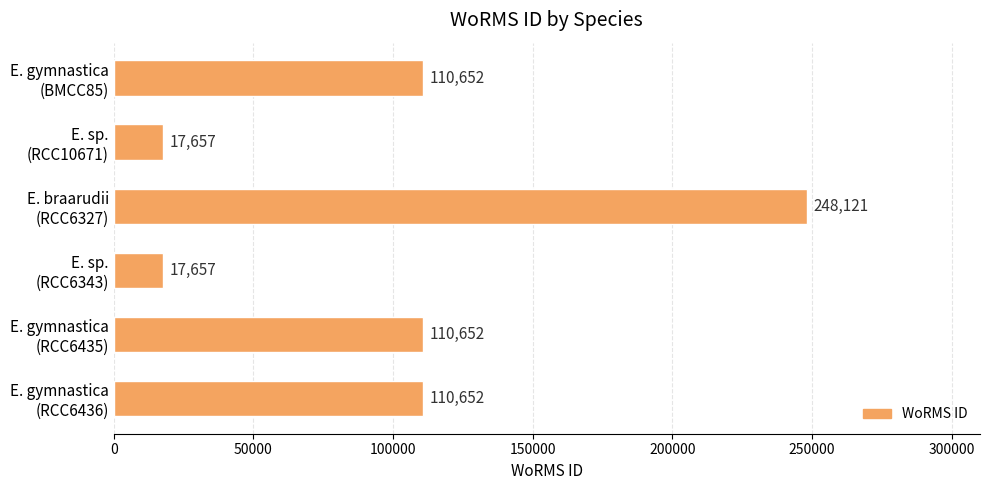

What is the sum of all values?

615391